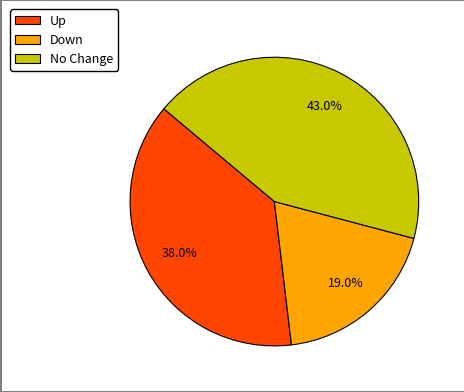

What percentage do Down and No Change together represent?

62.0%